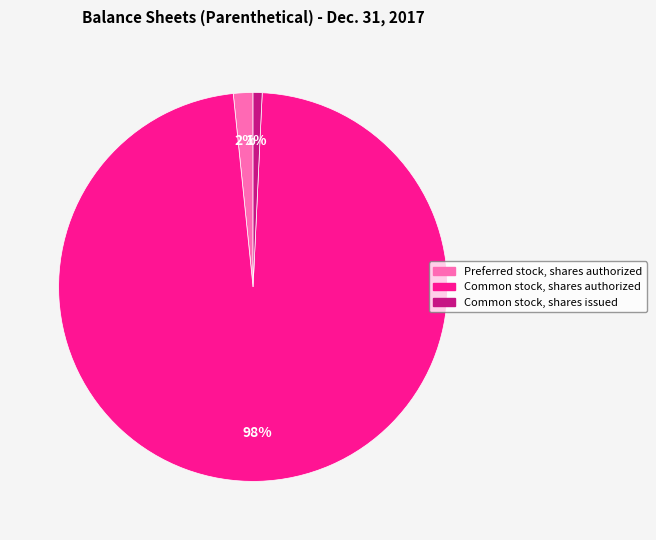

To the nearest percent, what percentage of the pie is Preferred stock, shares authorized?

2%